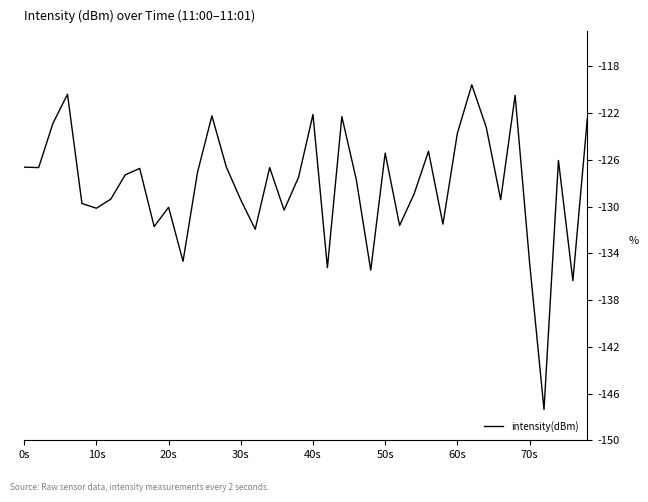

What is the difference between the maximum and minimum values?

27.8